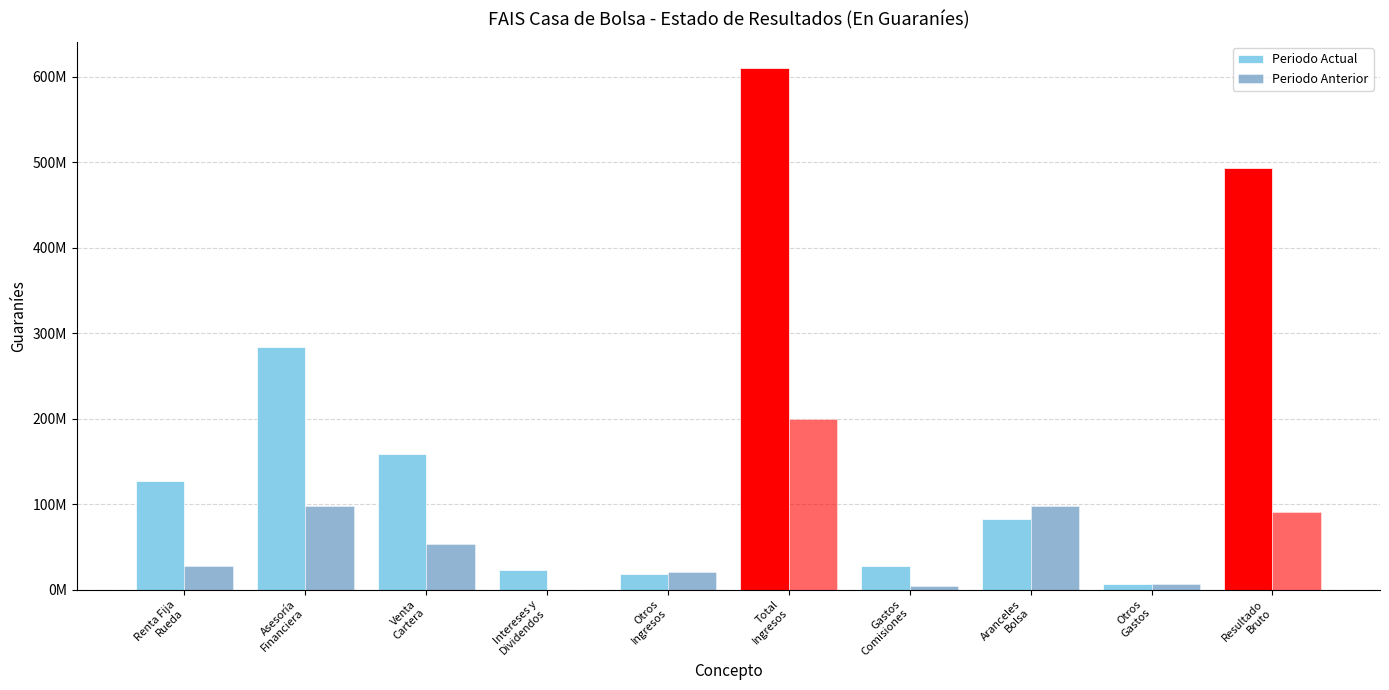

List the series in order of their overall mean, highest first.

Periodo Actual, Periodo Anterior